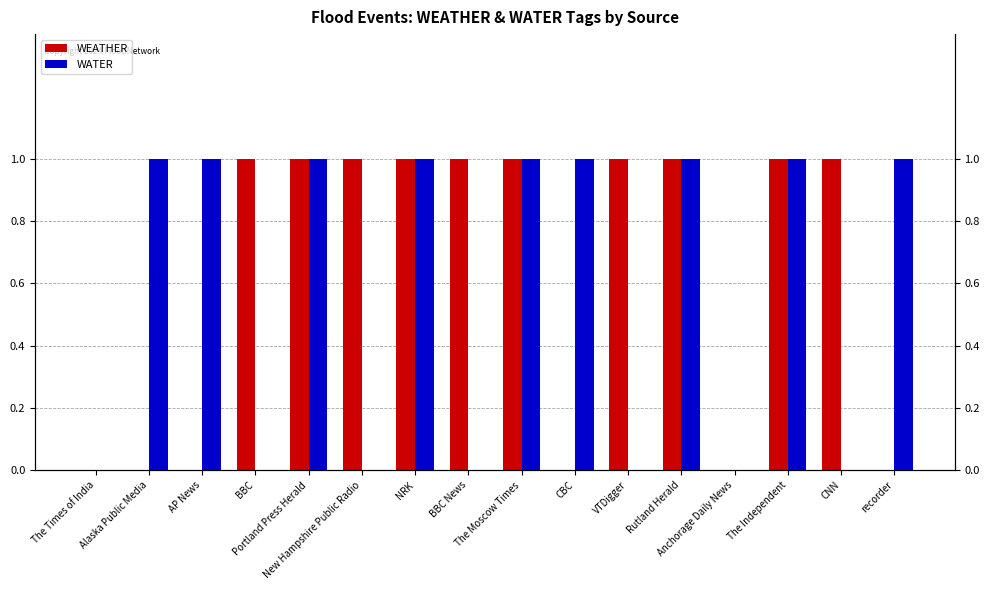

What is the average value of the WATER series?

1